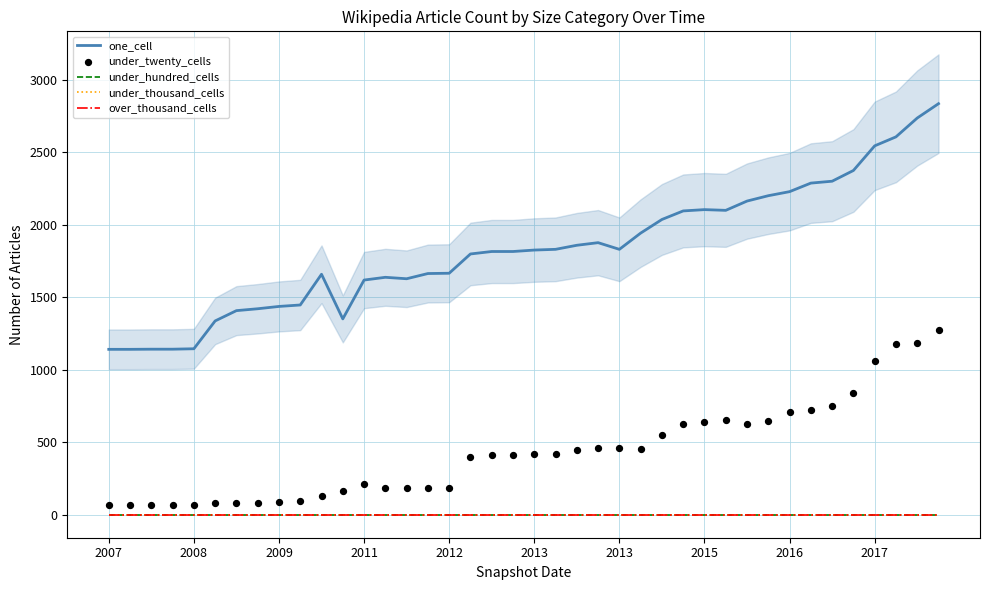

What are all the series names shown in the legend?

one_cell, under_hundred_cells, under_thousand_cells, over_thousand_cells, under_twenty_cells